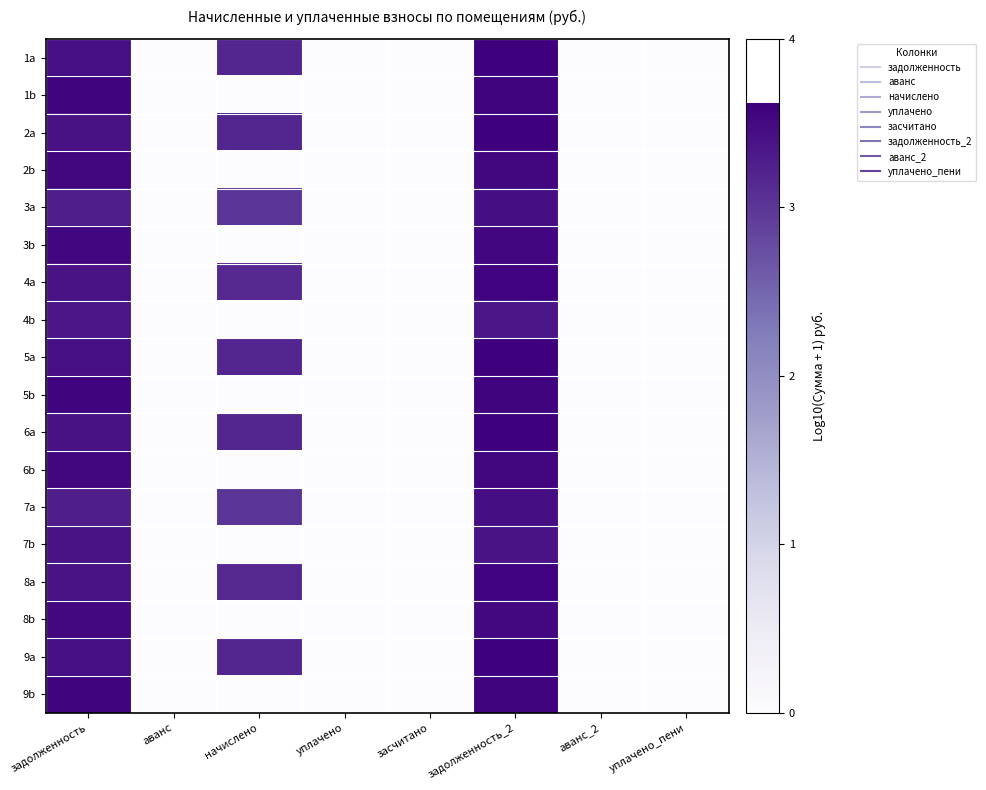

Rank the series by their maximum value, from highest to lowest.

5a, 9a, 1a, 2a, 6a, 8a, 4a, 5b, 9b, 1b, 2b, 6b, 3b, 8b, 3a, 7a, 7b, 4b